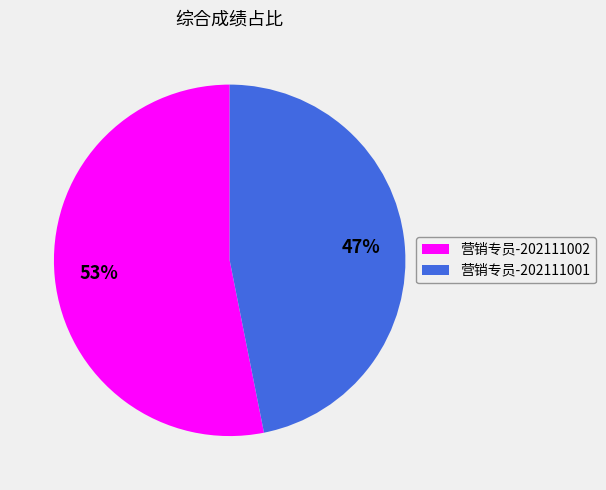

Count the number of slices in the pie.

2